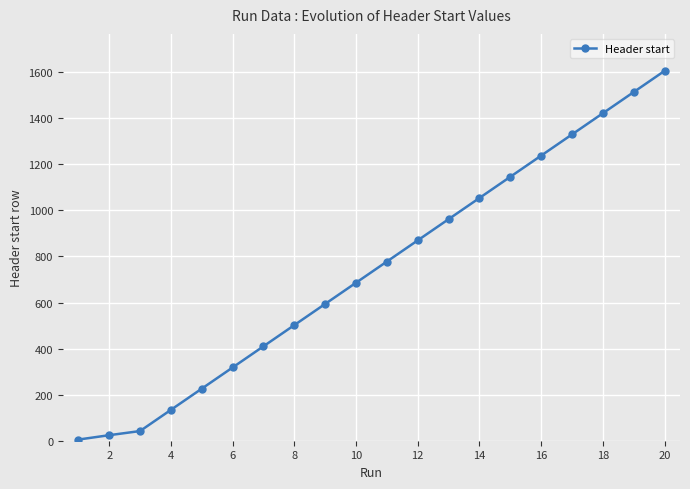

True or false: there are more than 2 points higher than both neighbors.

False